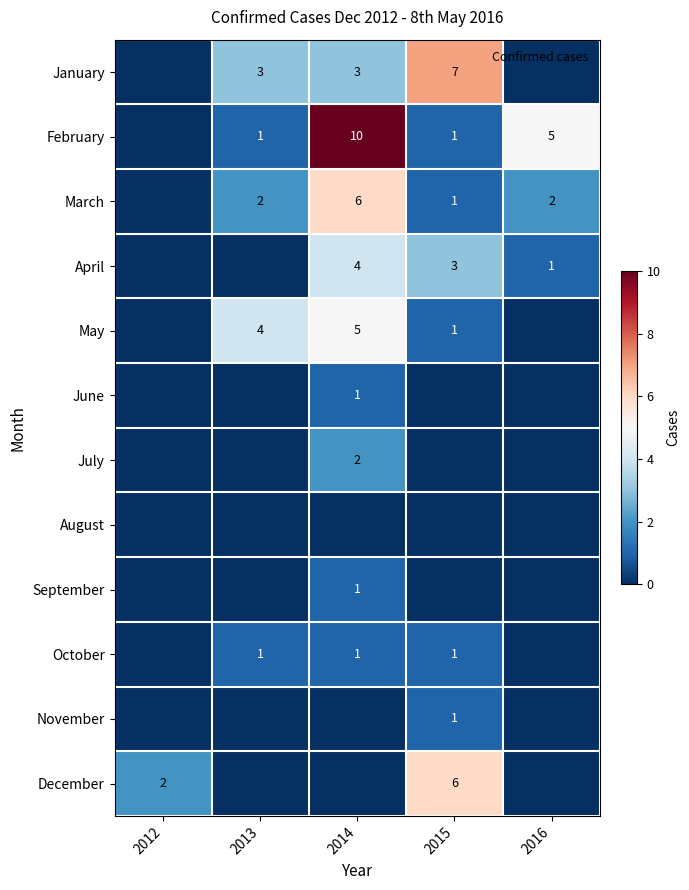

What is the difference between the maximum and minimum values in the July series?

2